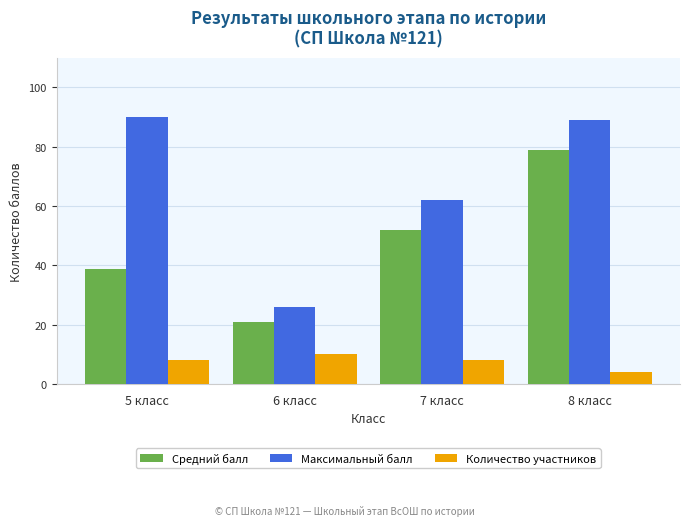

Does the chart contain stacked bars?

No